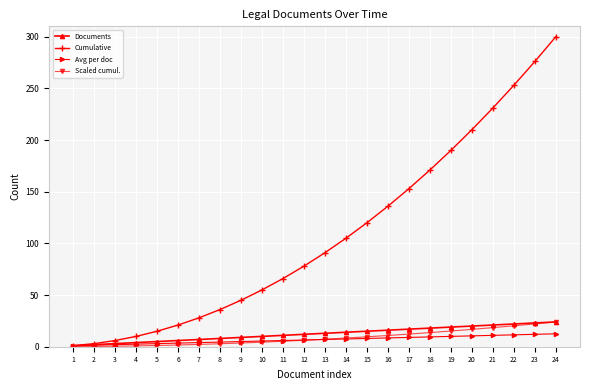

What is the greatest value displayed?

300.0